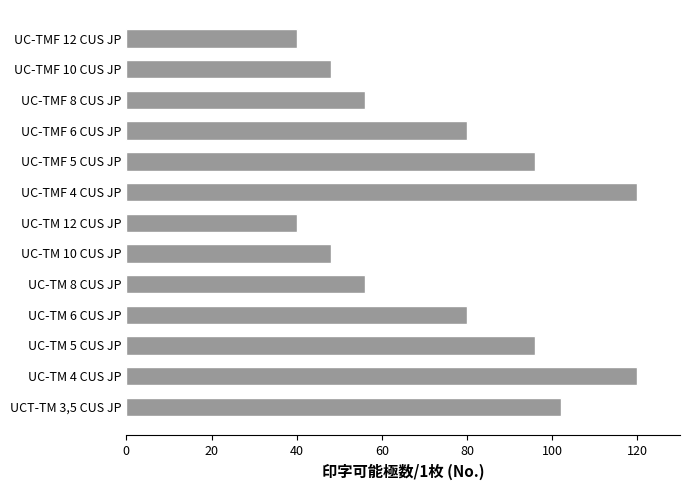

The chart shows a value of 57 at UC-TMF 12 CUS JP. True or false?

False